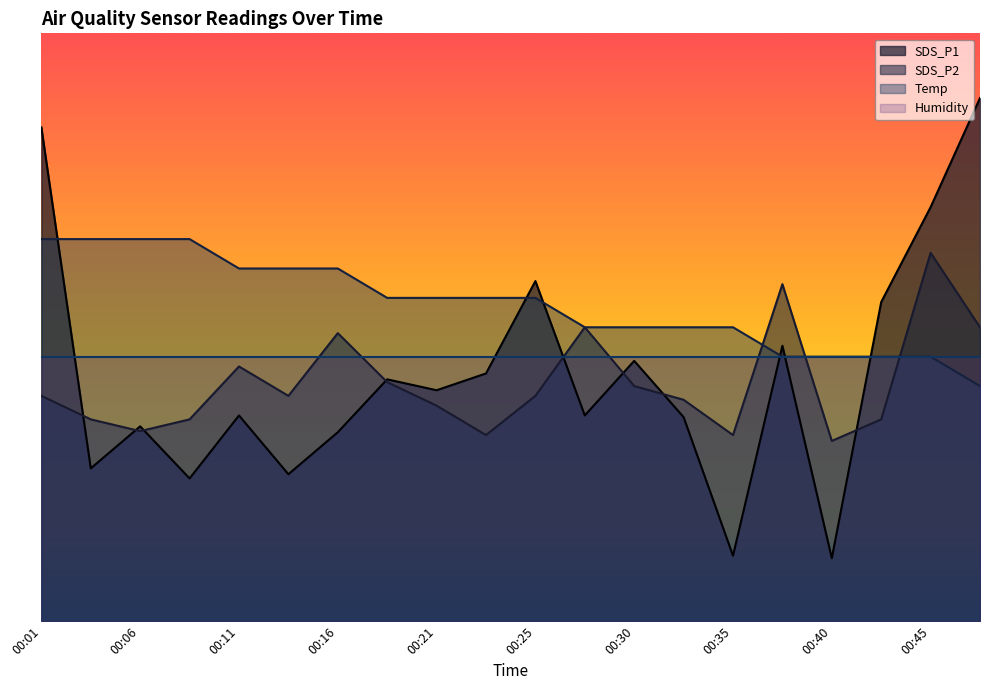

Is the value of Temp at 00:21 greater than the value of SDS_P2 at 00:08?

Yes